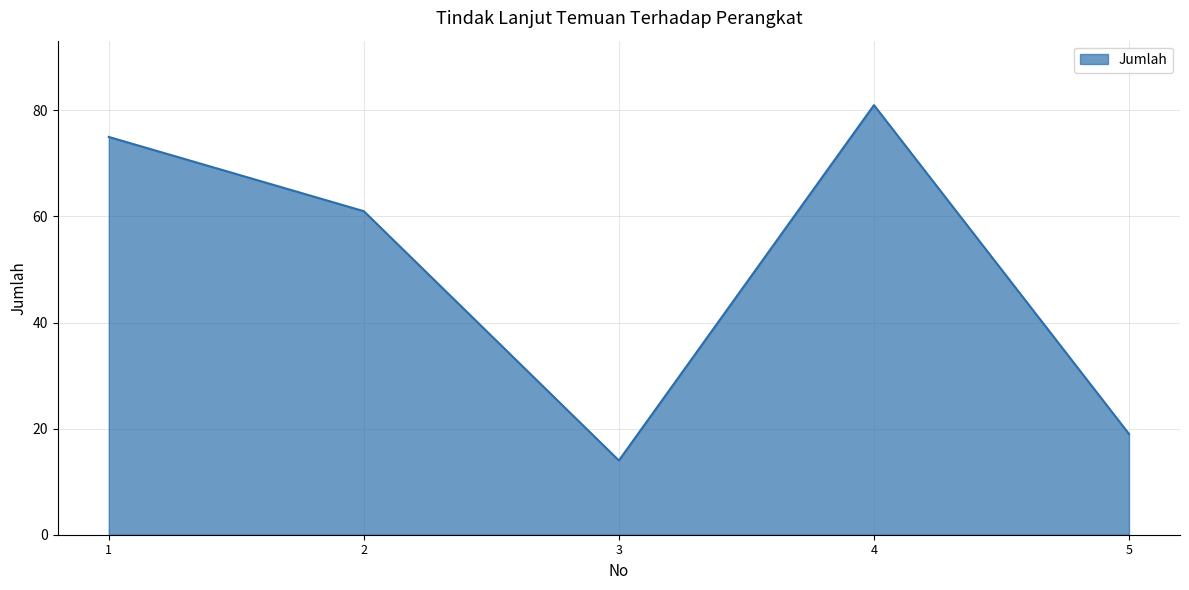

What is the ratio of the value at 4 to the value at 2?

1.3